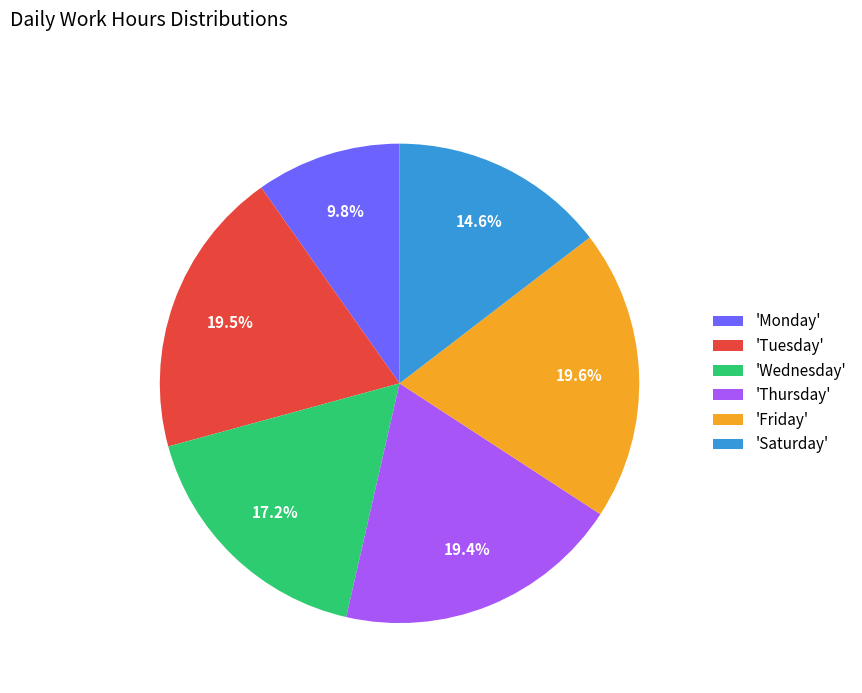

What percentage is NOT represented by 'Friday'?

80.4%